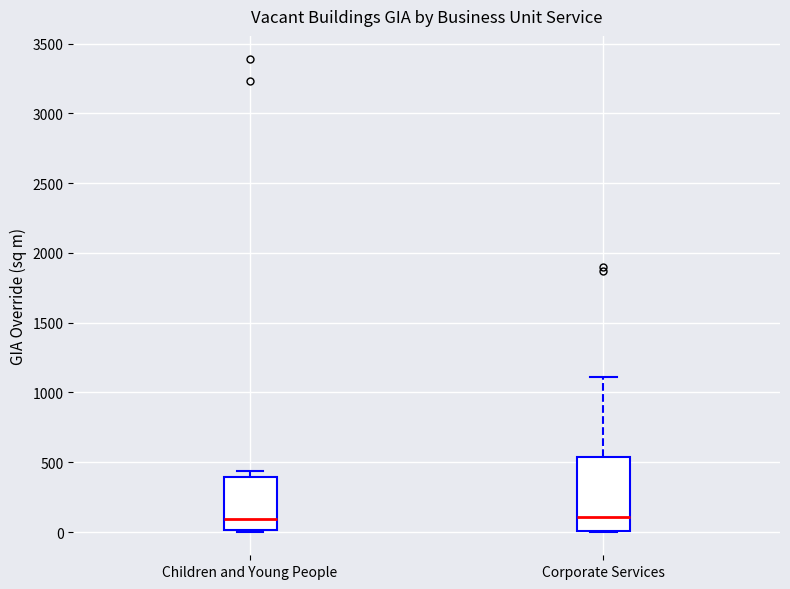

Where does the median line of the box for Children and Young People sit on the y-axis? The values are not printed on the chart, so give them approximately, as read against the axis.

100